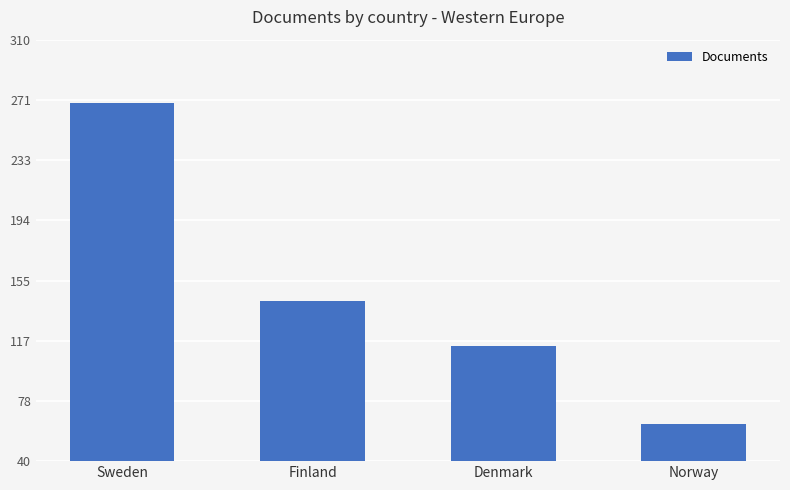

List the labels in order of value, largest first.

Sweden, Finland, Denmark, Norway